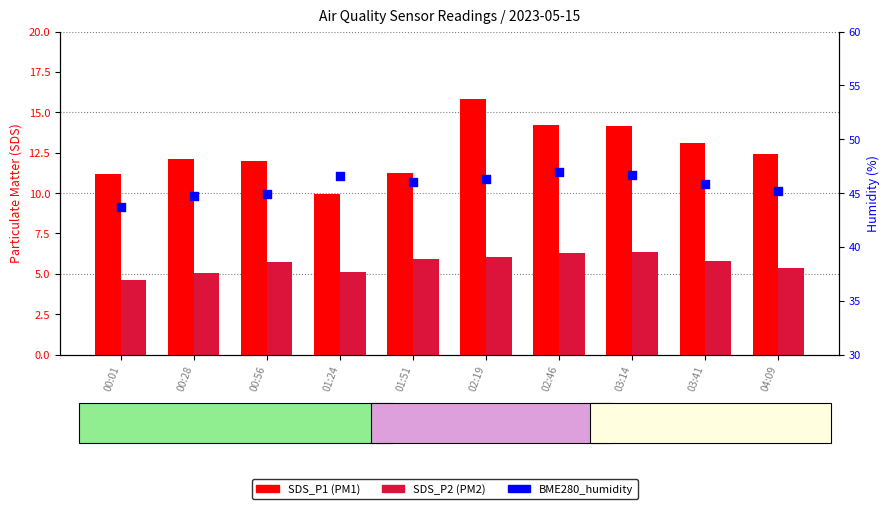

Which series reaches the minimum Y coordinate?

SDS_P2 (PM2)